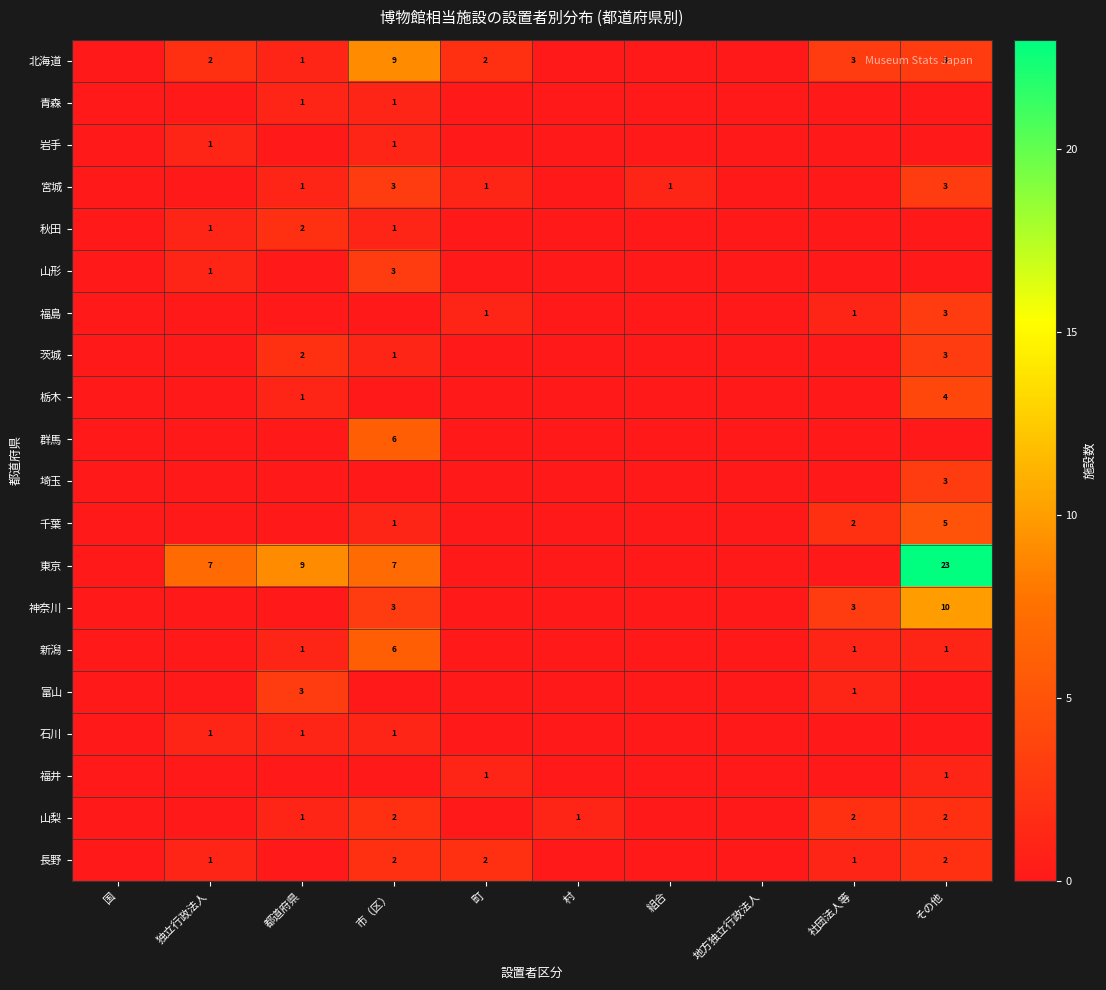

Is it true that 宮城 equals 3 at その他?

True